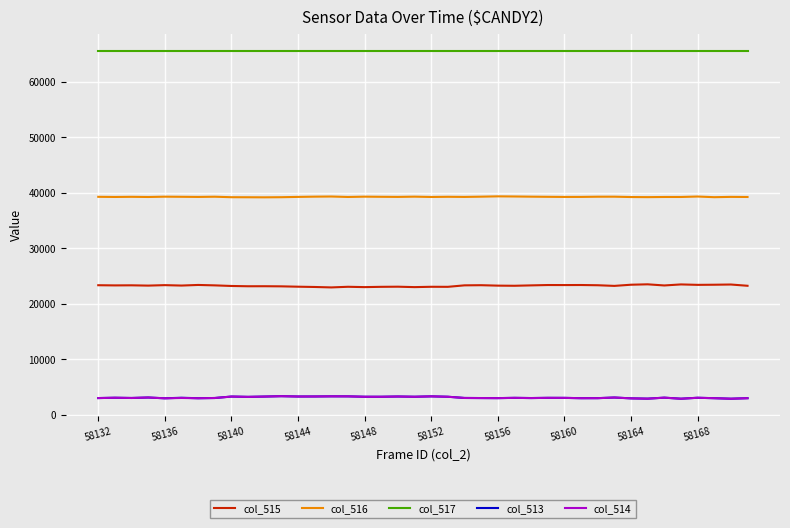

What is the smallest value displayed?

2857